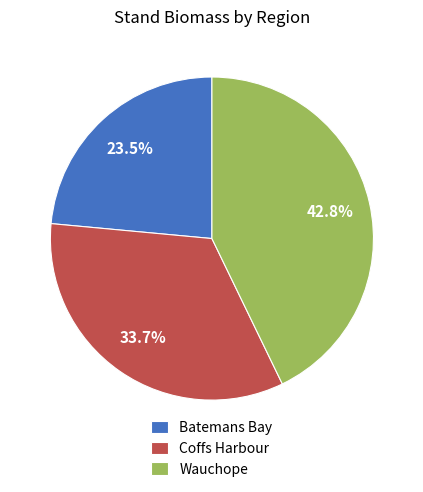

True or false: Coffs Harbour accounts for 14% of the total.

False